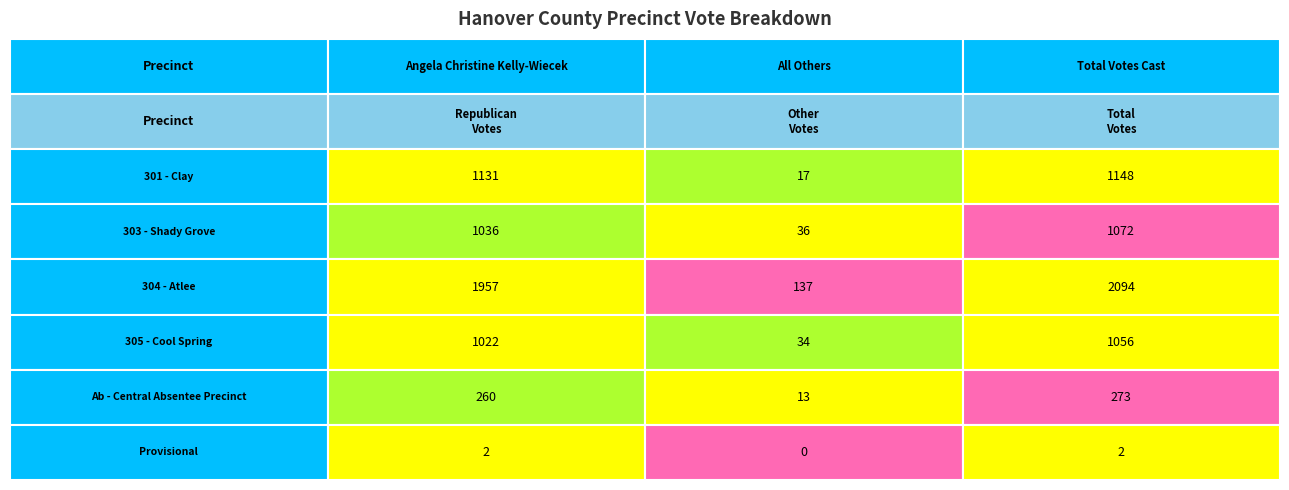

Is the value of 301 - Clay at 301 - Clay greater than the value of Provisional at 303 - Shady Grove?

Yes